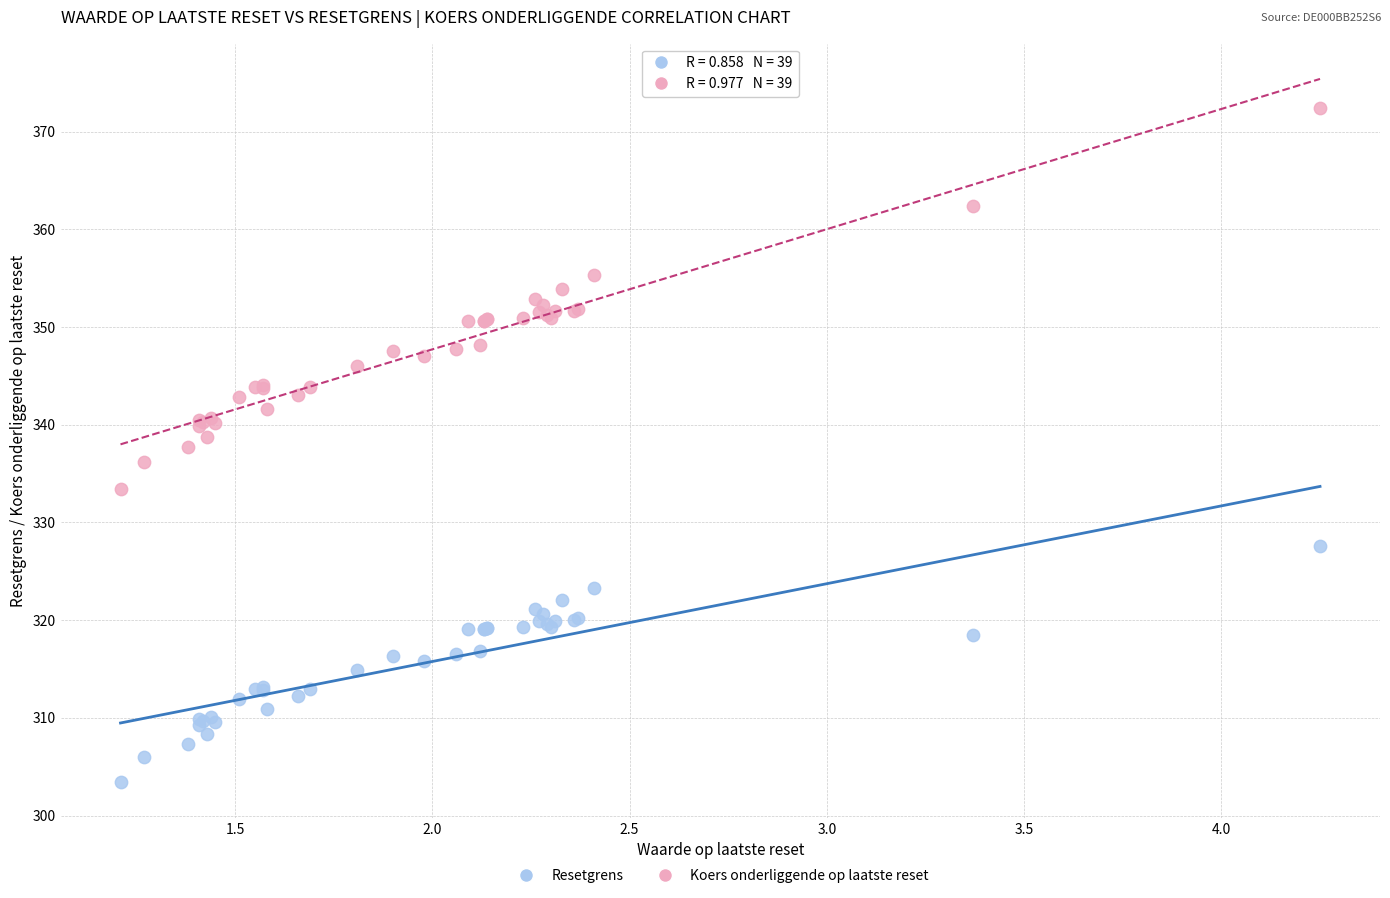

Which series contains the highest Y value?

Koers onderliggende op laatste reset